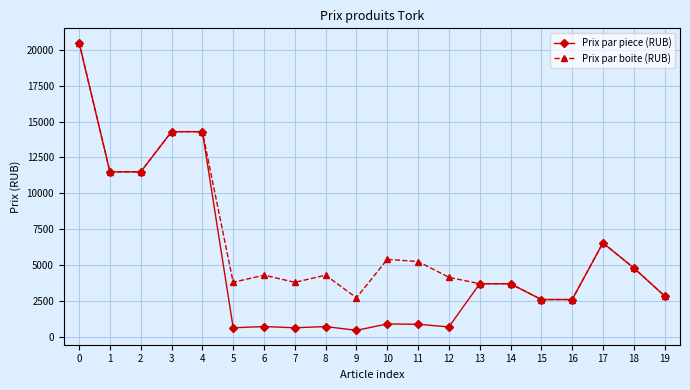

The value of Prix par boite (RUB) at 13 is 6406.7. True or false?

False